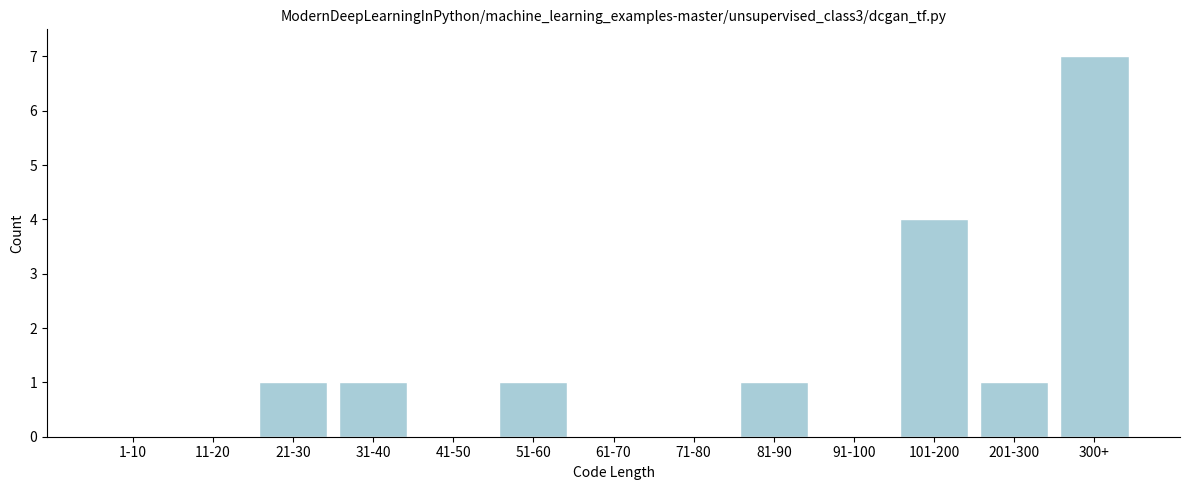

Reading right to left, extract all data points from this chart.

300+=7	201-300=1	101-200=4	91-100=0	81-90=1	71-80=0	61-70=0	51-60=1	41-50=0	31-40=1	21-30=1	11-20=0	1-10=0